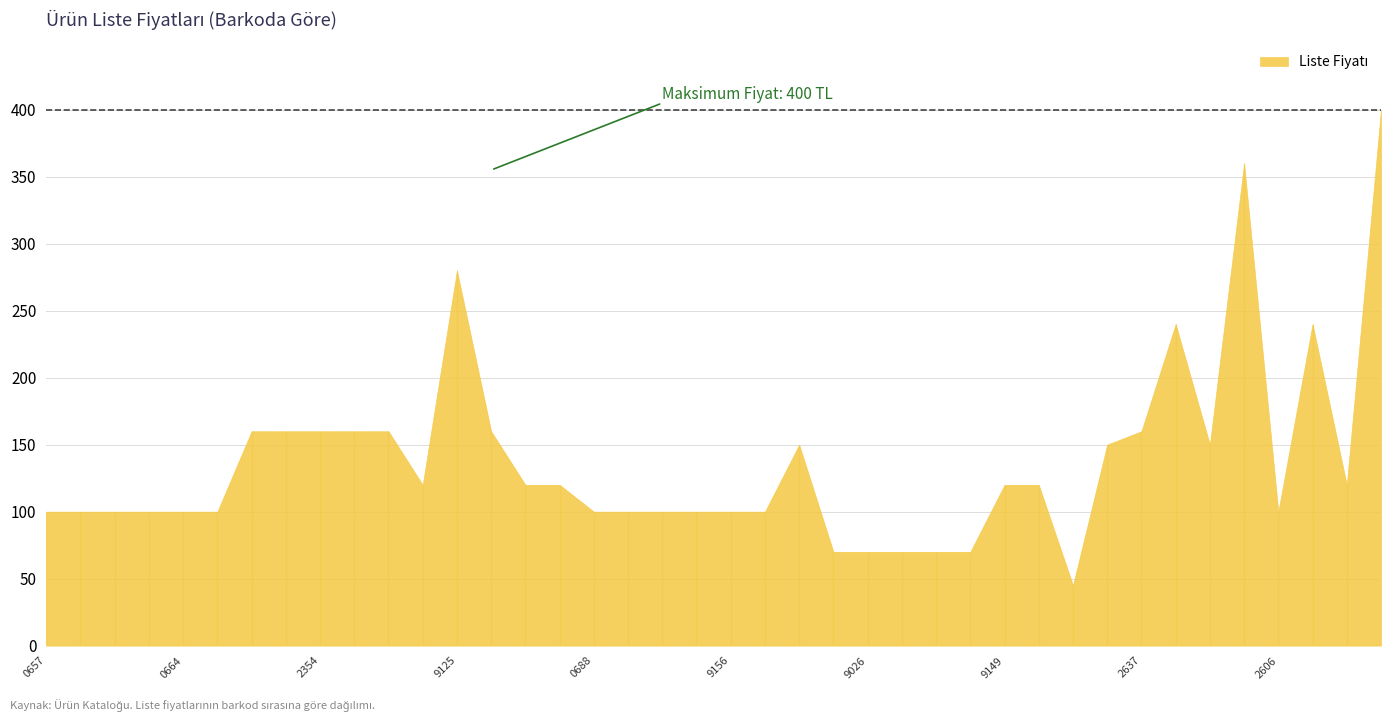

Is it true that the value at 9786257710626 is 148?

False